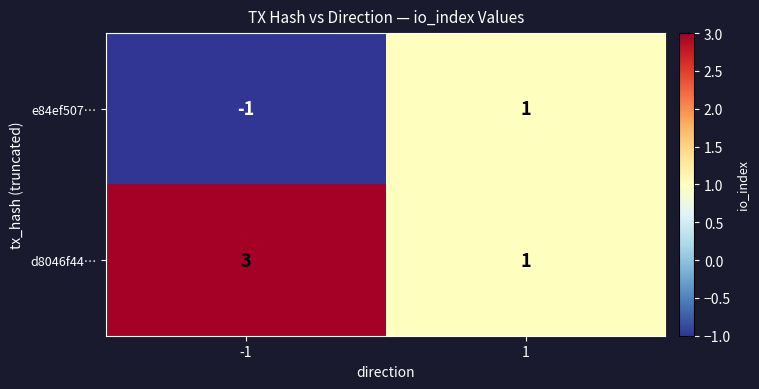

How many series are shown in this chart?

2